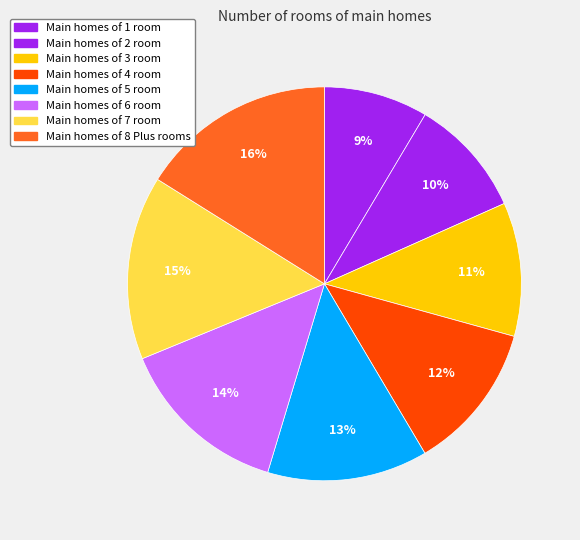

What is the smallest slice in the pie chart?

1